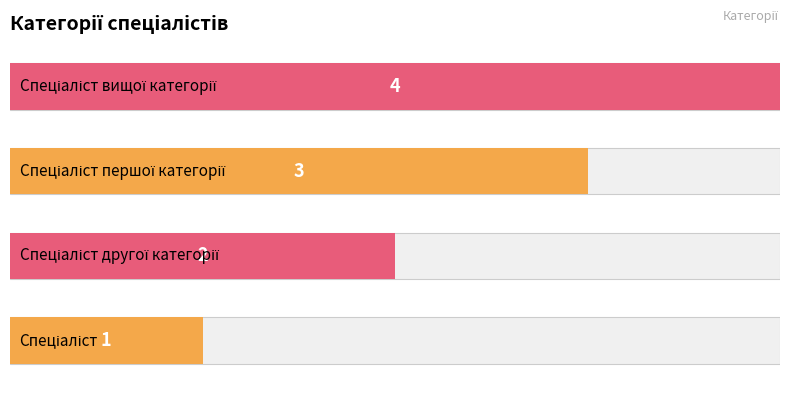

How many categories are shown in the chart?

4